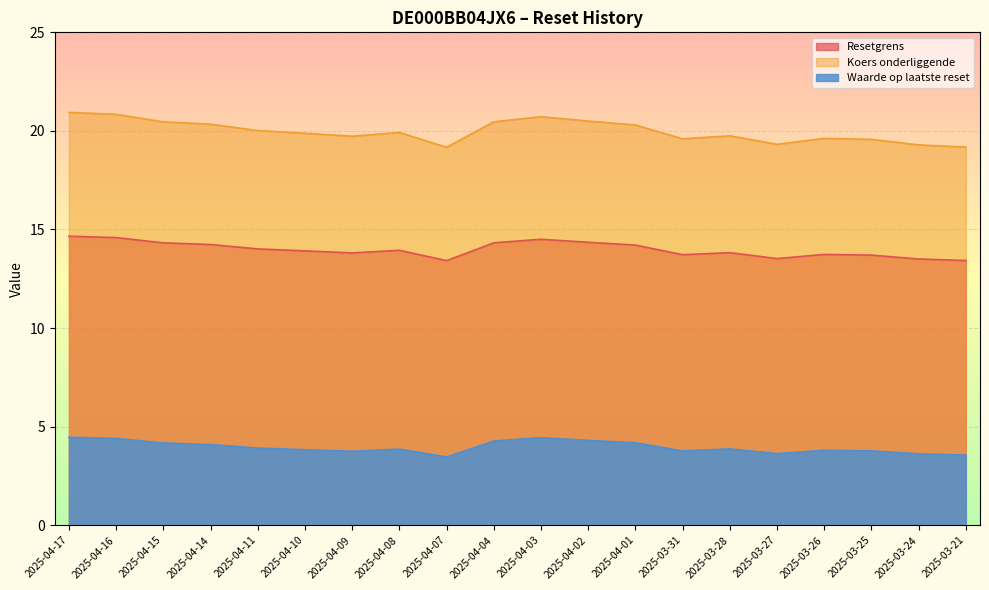

What is the label of the 9th point from the right?

2025-04-02